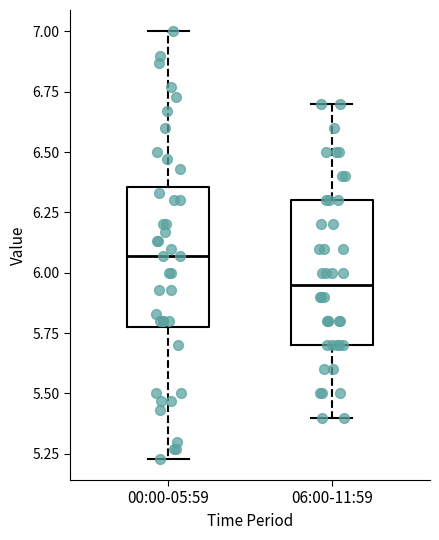

Reading left to right, read every box against the y-axis: the position of its median line, the range the box covers, and the ends of its whiskers. The values are not printed on the chart, so give them approximately, as read against the axis.

00:00-05:59: median 6.05, box 5.80 to 6.35, whiskers 5.25 to 7.00
06:00-11:59: median 5.95, box 5.70 to 6.30, whiskers 5.40 to 6.70